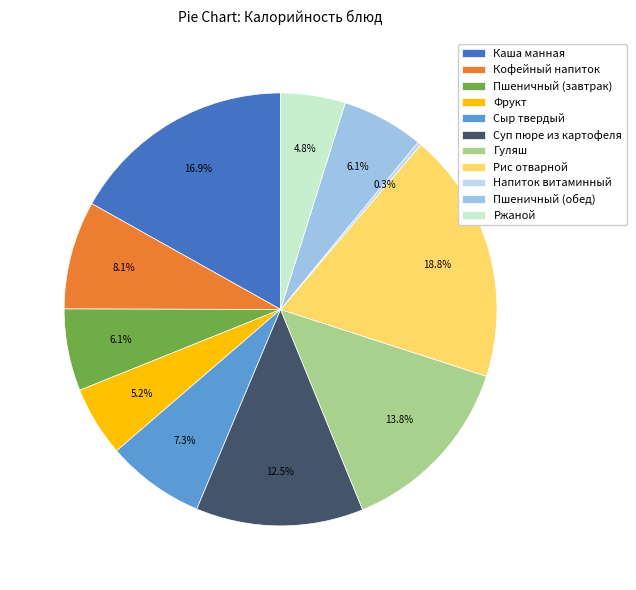

Is it true that Напиток витаминный is 10% of the pie?

False